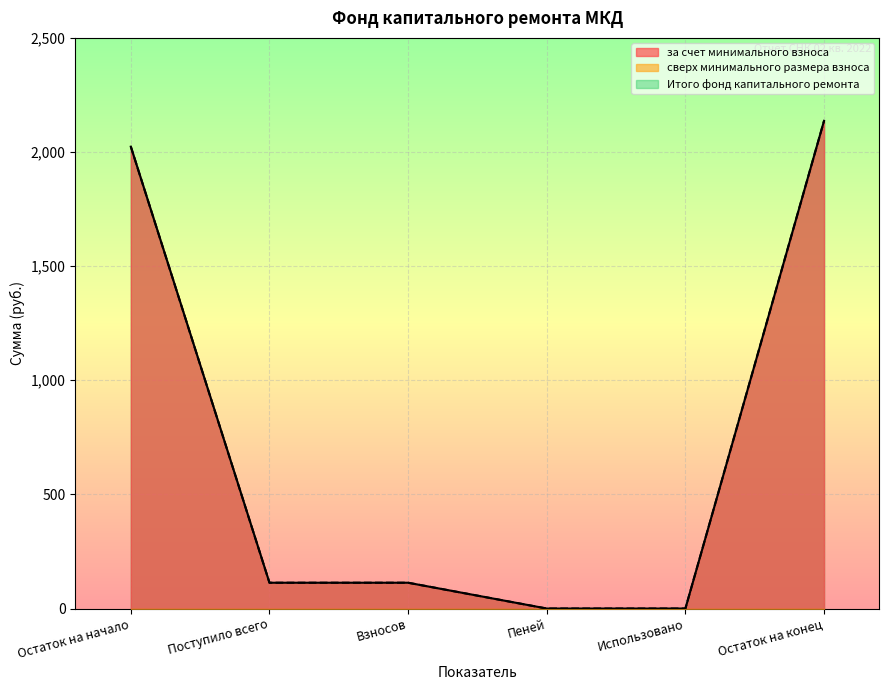

True or false: Итого фонд капитального ремонта has more than 1 interior local peaks.

False